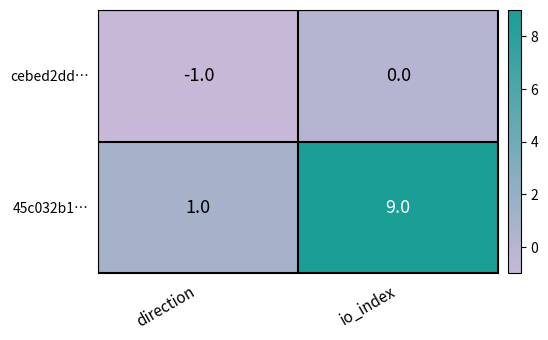

What is the difference between the maximum and minimum values in the 45c032b1… series?

8